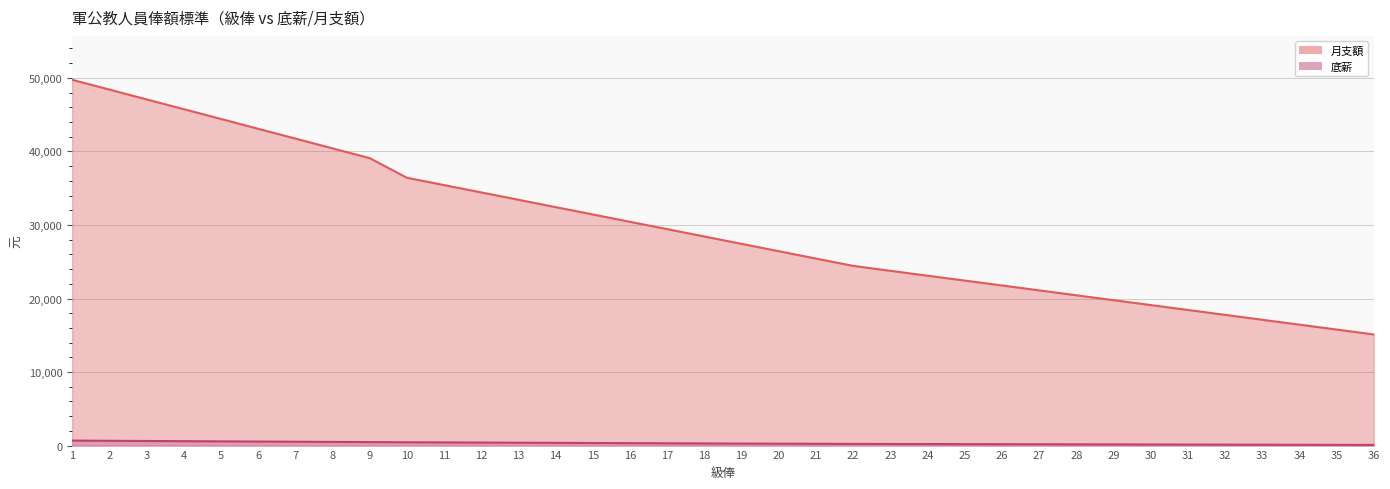

What is the maximum value shown in the chart?

49745